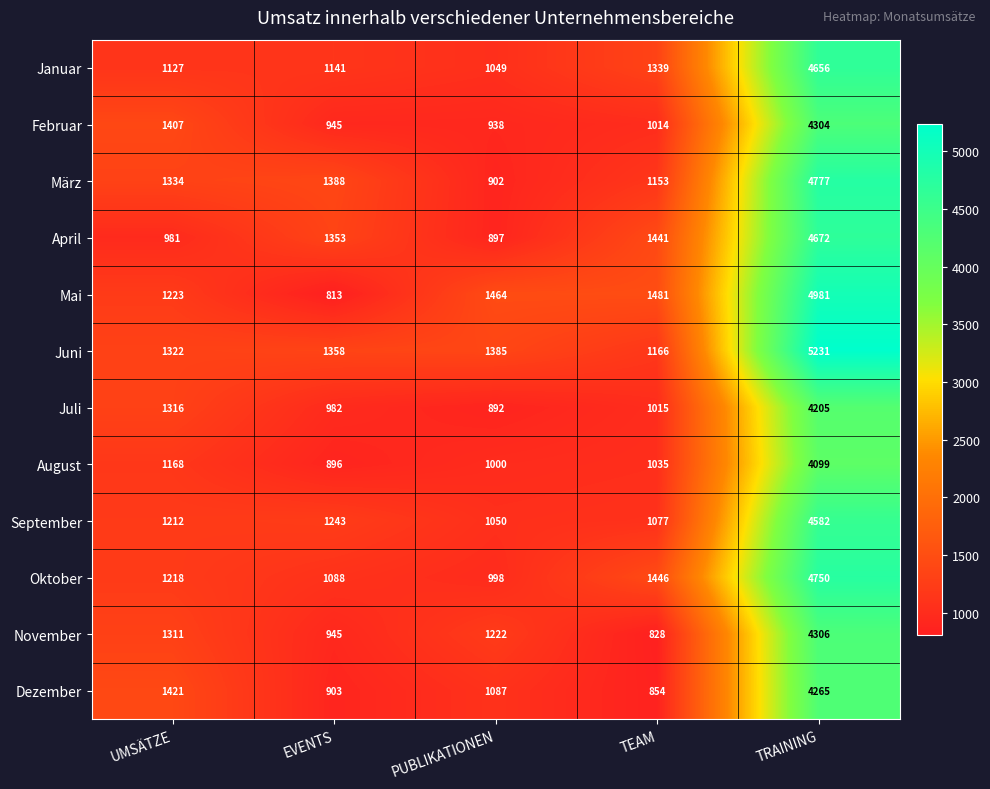

Is the value of Oktober at UMSÄTZE greater than the value of Juni at TRAINING?

No